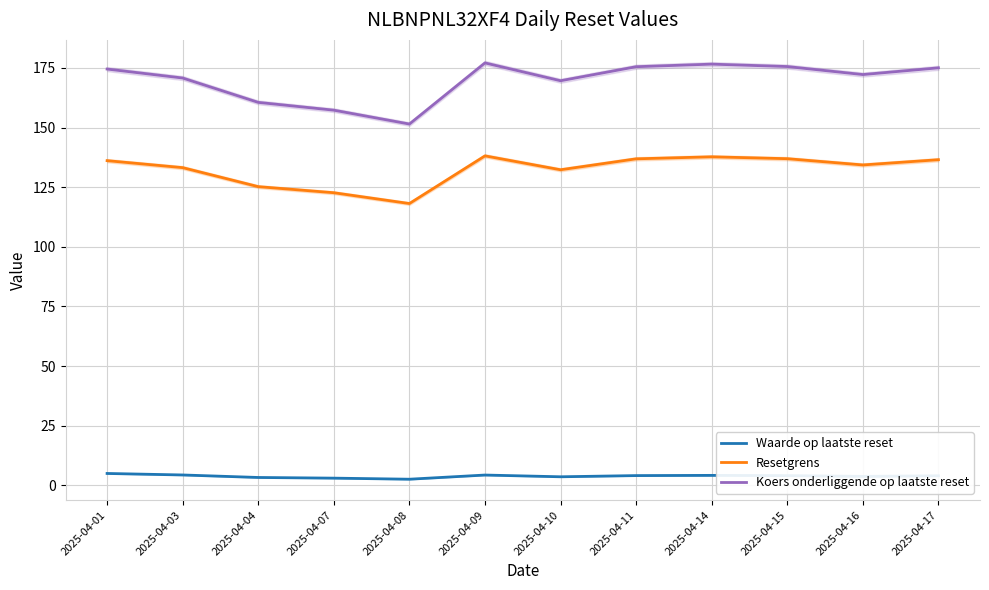

At how many categories does at least one series exceed 6?

12